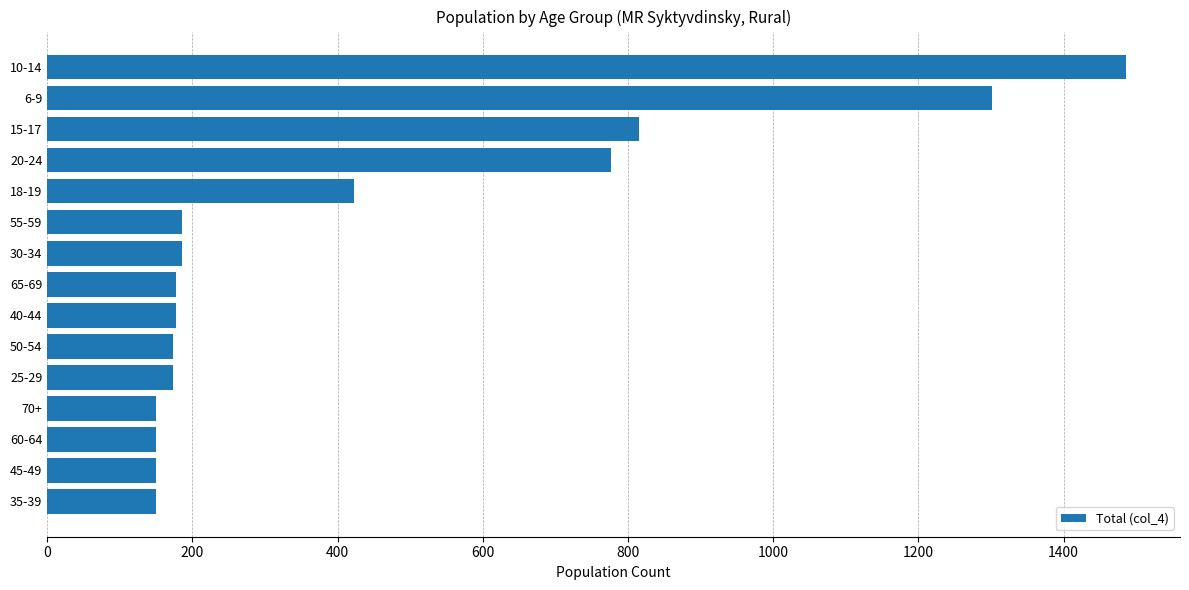

What is the greatest value displayed?

1486